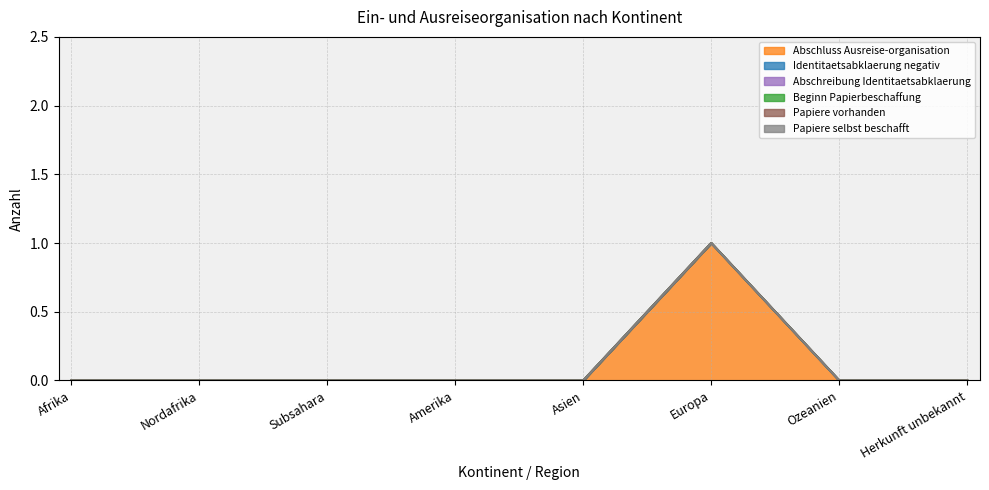

Which has a higher value, Amerika or Asien?

Amerika